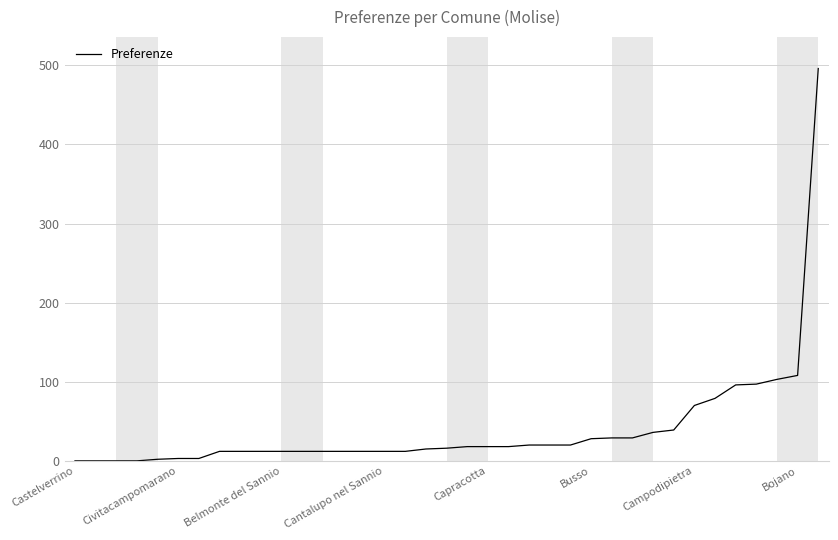

How many lines are shown in the chart?

1